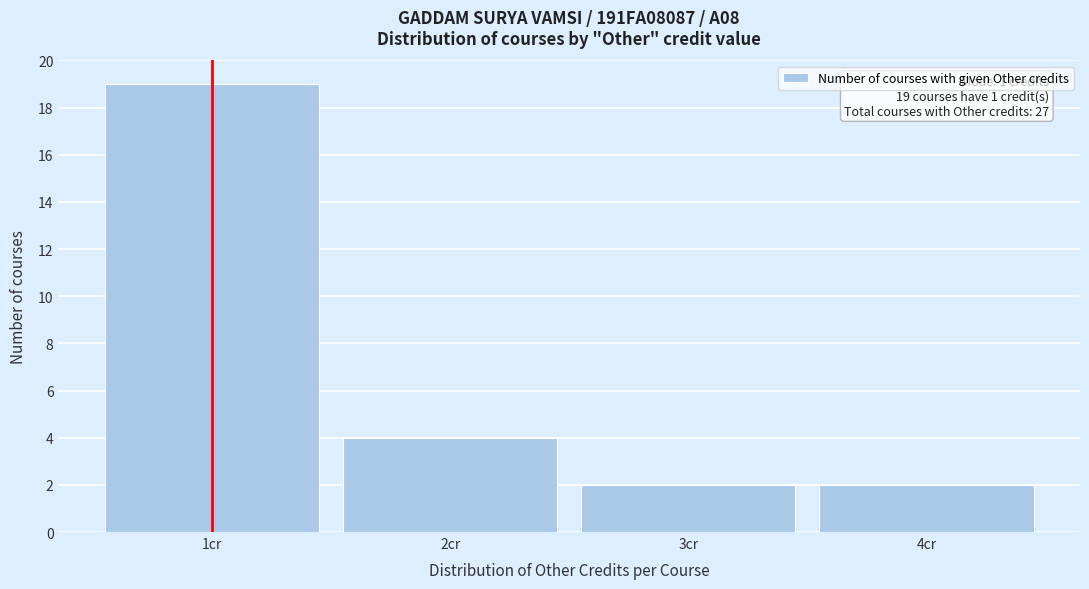

Over which range of the x-axis is the bar tallest?

0.5 to 1.5